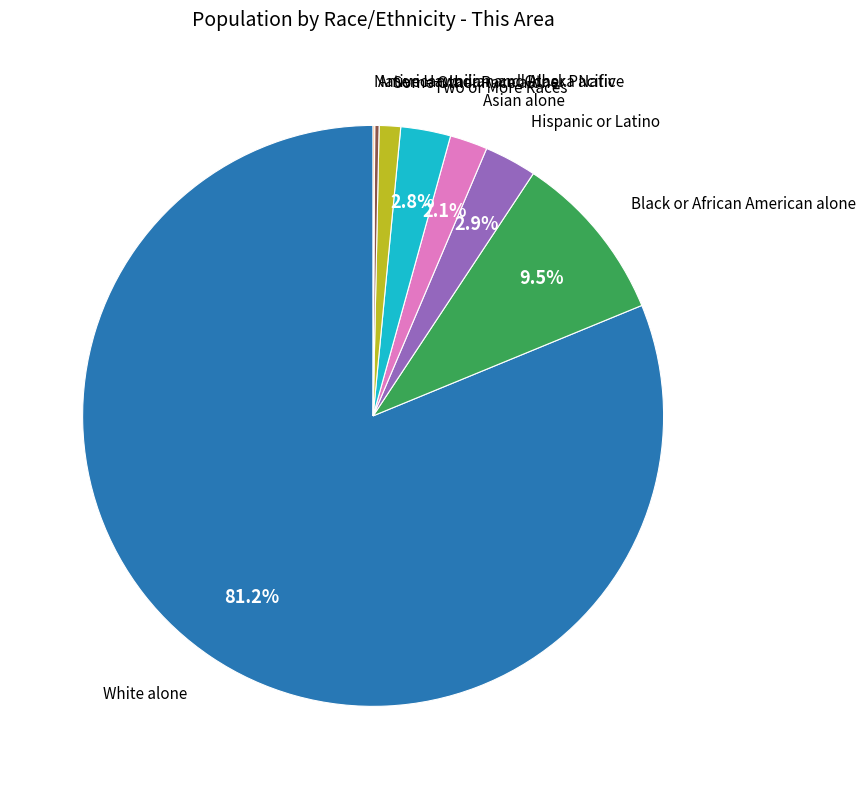

Is there any slice that represents more than half of the pie?

Yes